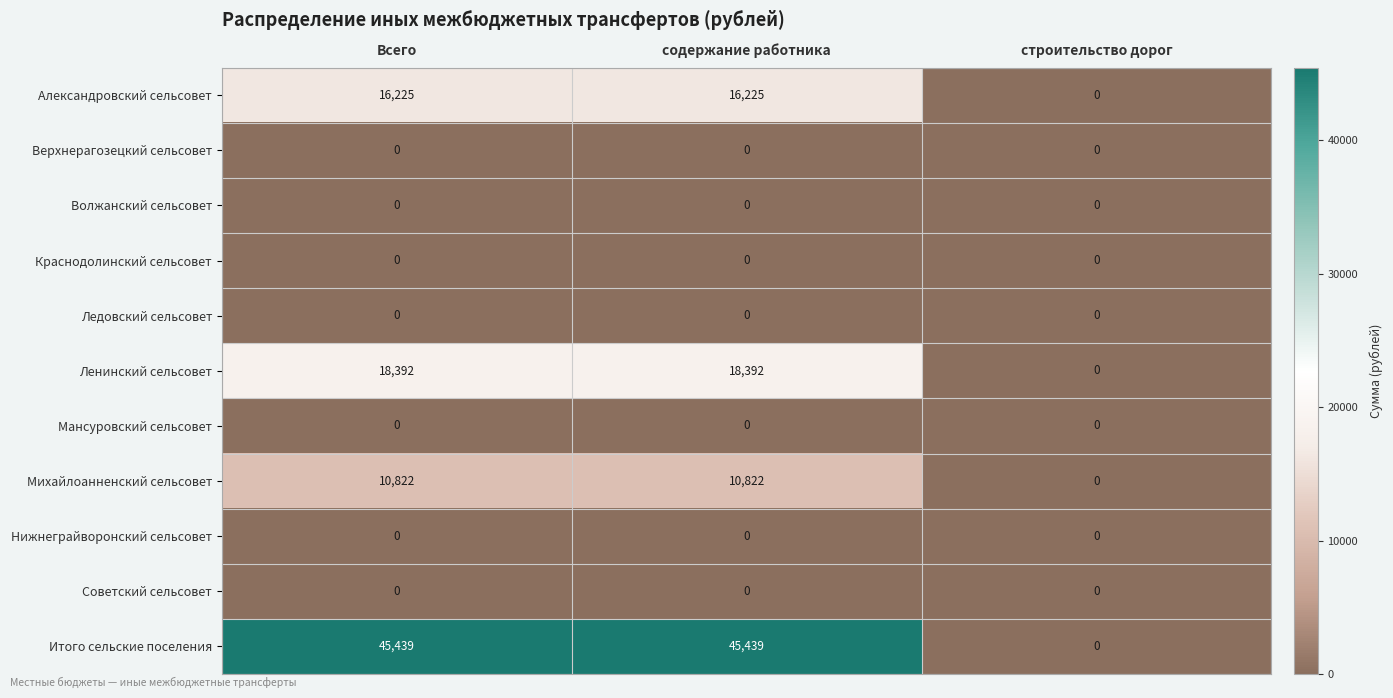

What is the sum of all Михайлоанненский сельсовет values?

21644